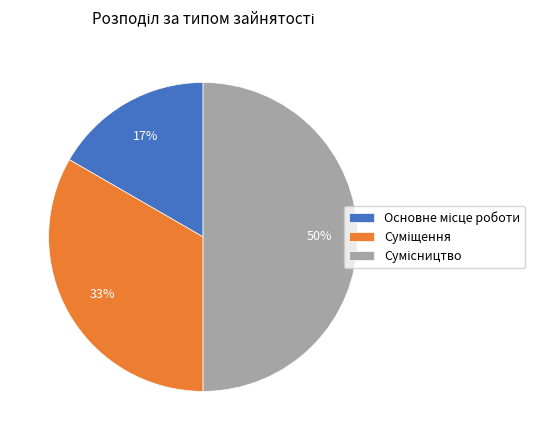

To the nearest percent, what is the average slice percentage?

33%